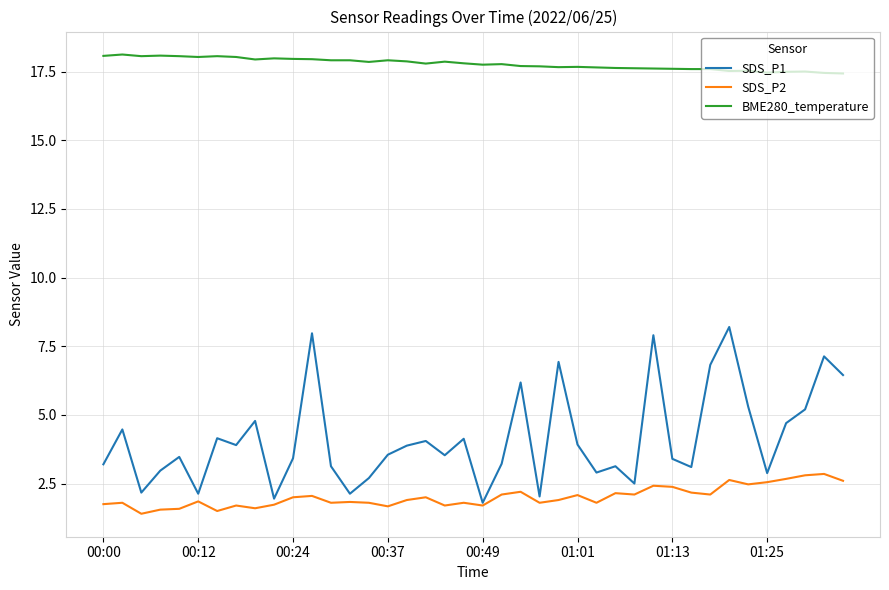

Which series has the largest total across all categories?

BME280_temperature